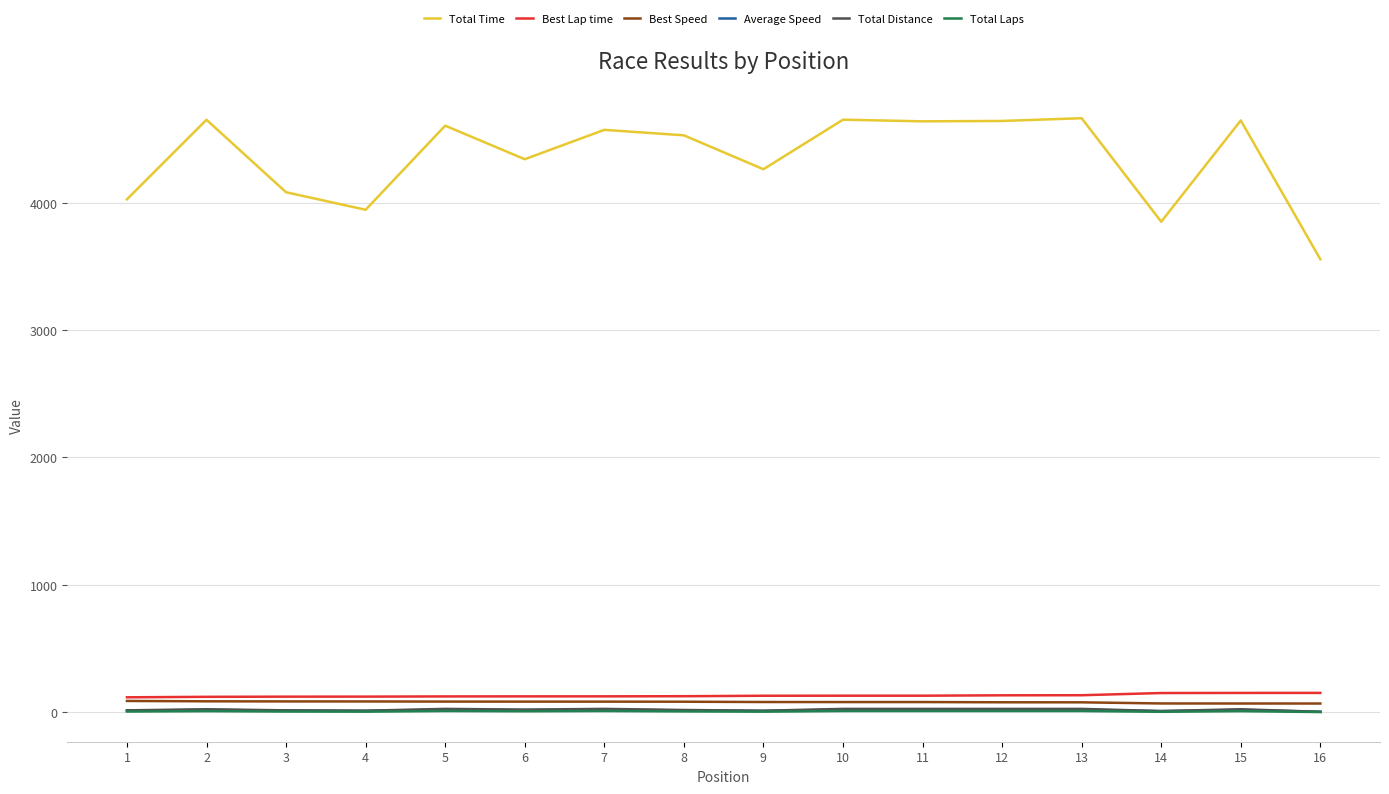

How many lines are shown in the chart?

6